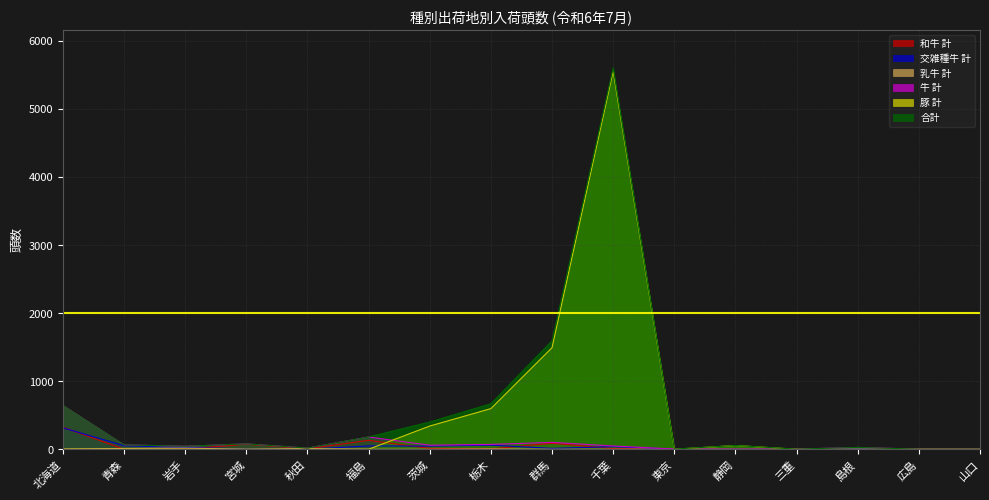

How many data points in 乳牛 計 are above 0?

6